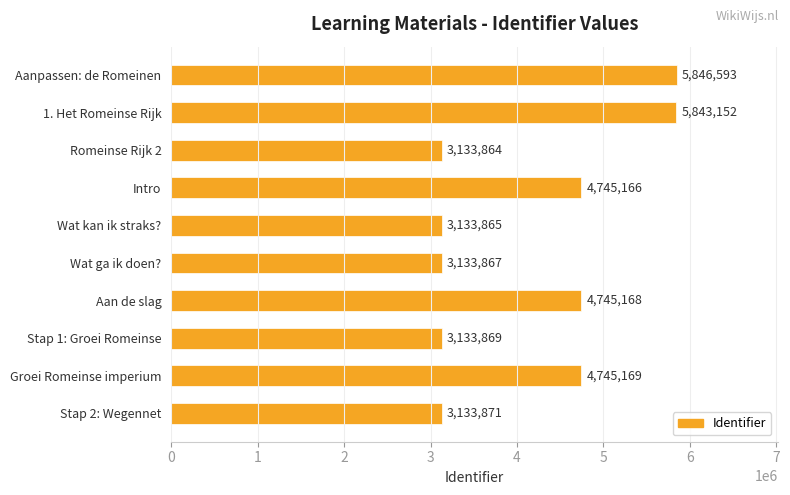

What is the change in value from 1. Het Romeinse Rijk to Romeinse Rijk 2?

-2709288